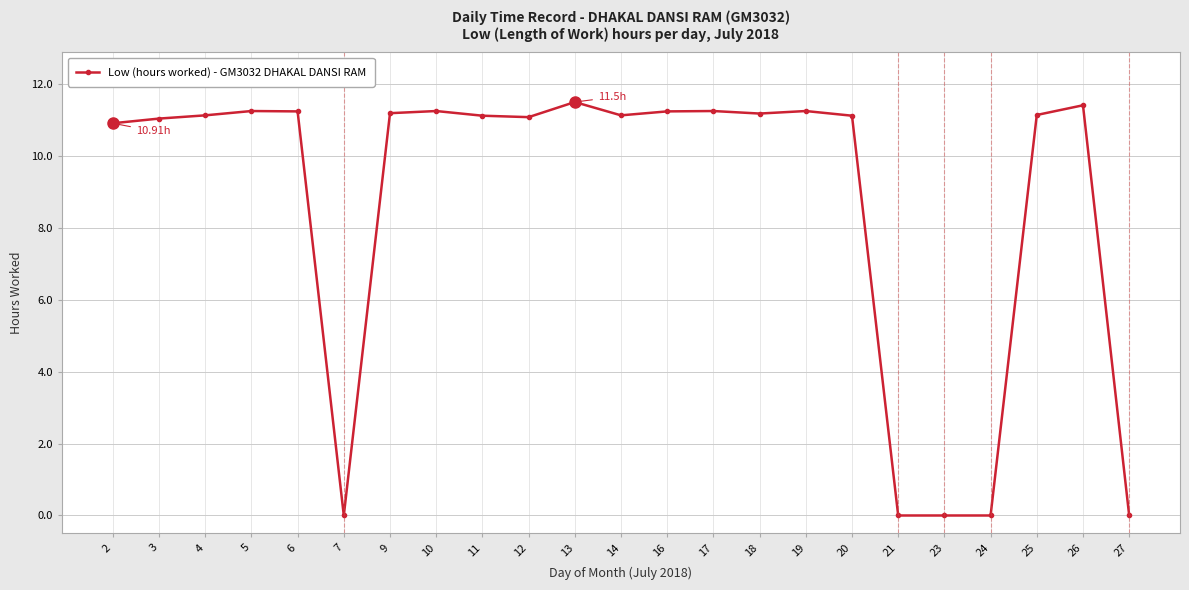

What is the change in value from 6 to 13?

+0.3